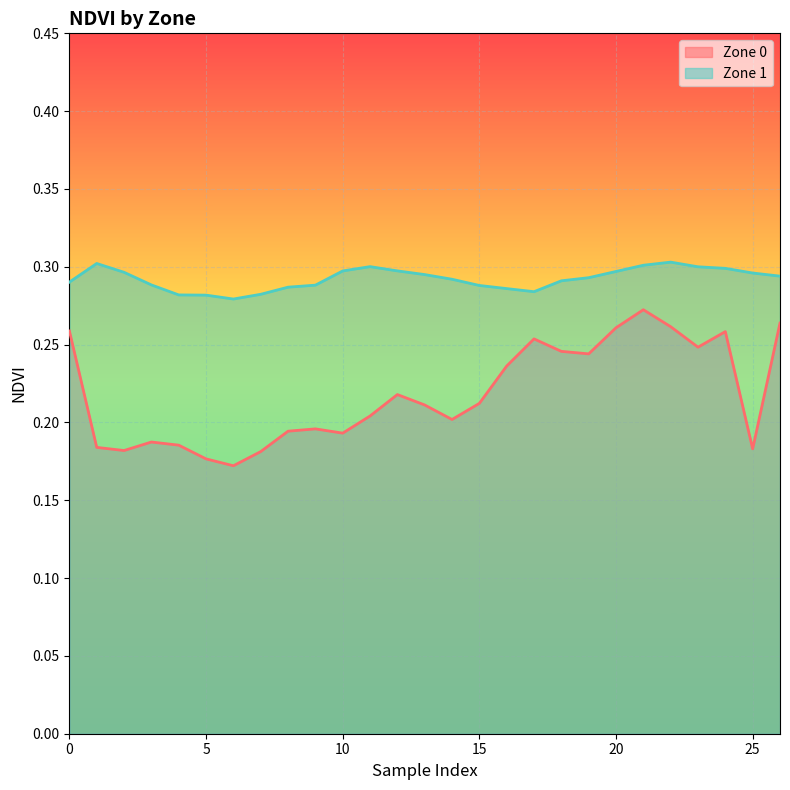

In Zone 0, how many points are lower than both neighbors (excluding endpoints)?

7